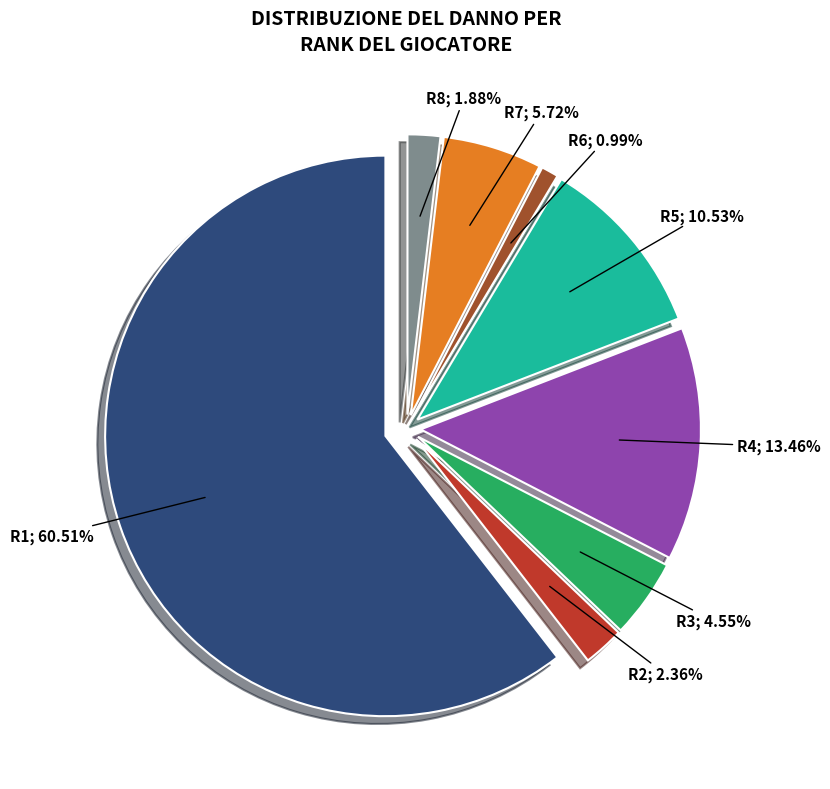

Is it true that Rank 2 is 2% of the pie?

True